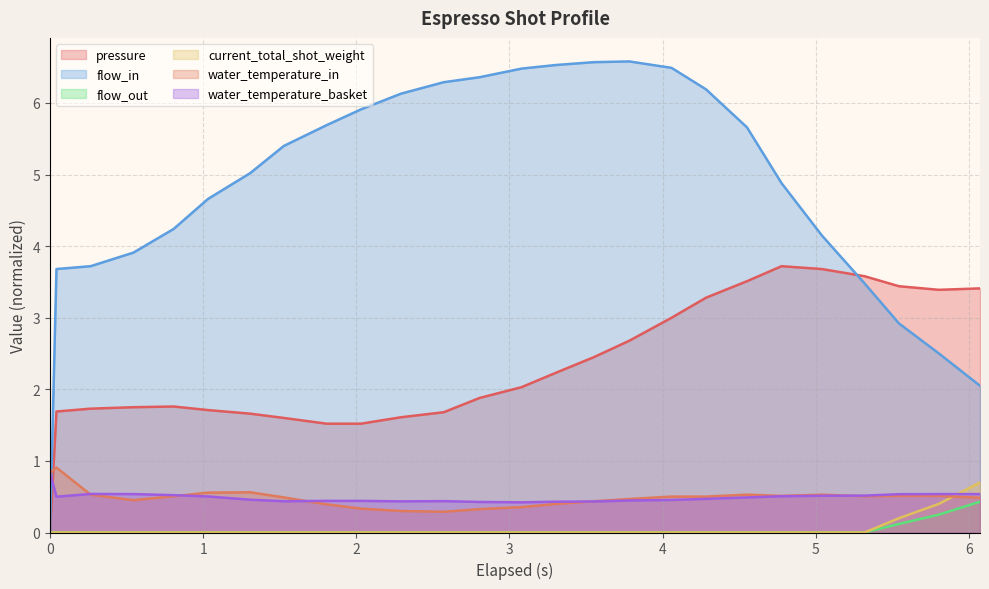

What is the maximum value for flow_out?

0.4